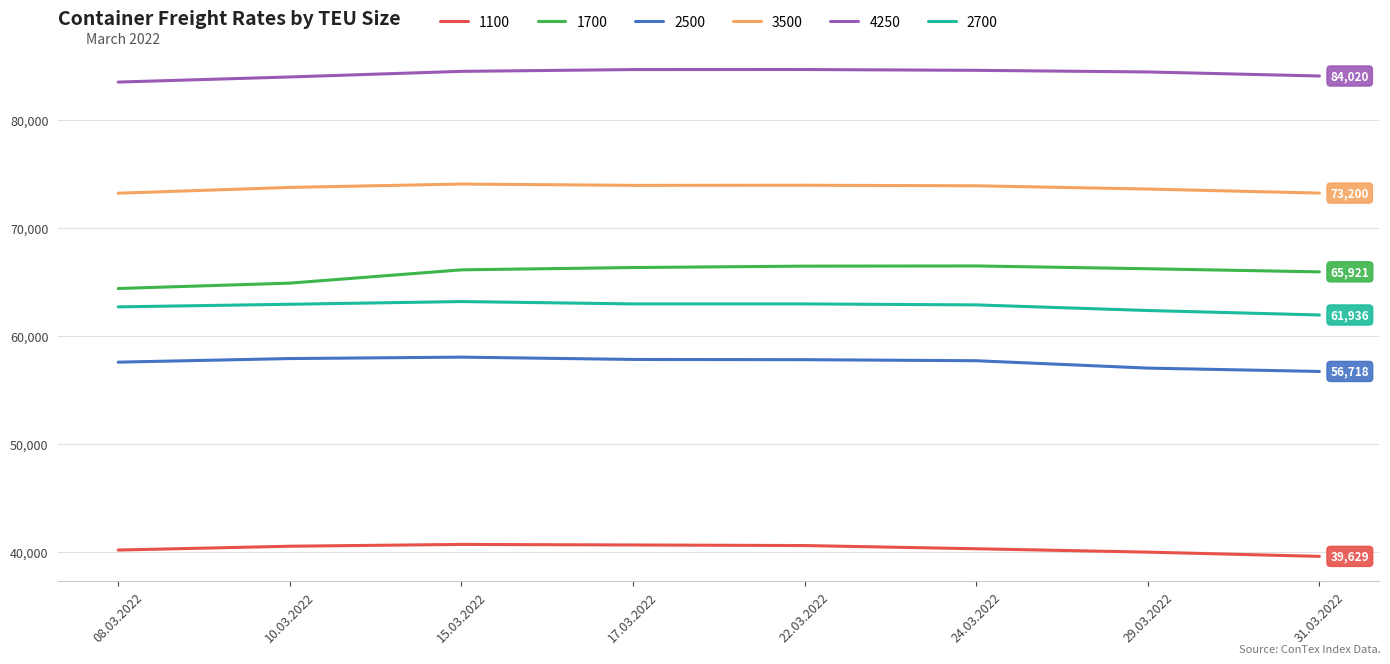

True or false: 1100 has a value of 40333 at 24.03.2022.

True